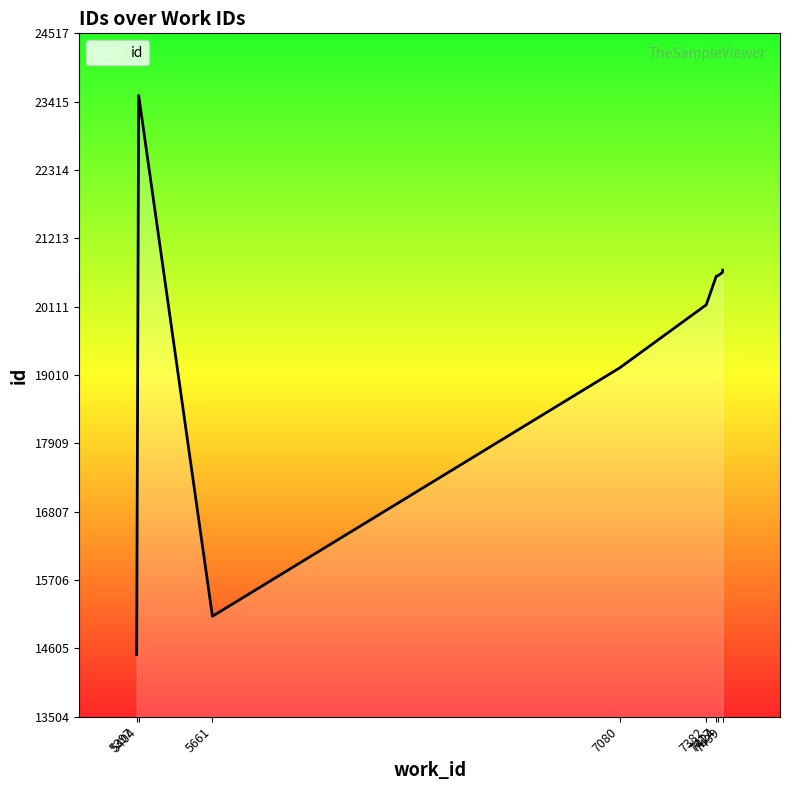

How many lines are shown in the chart?

1